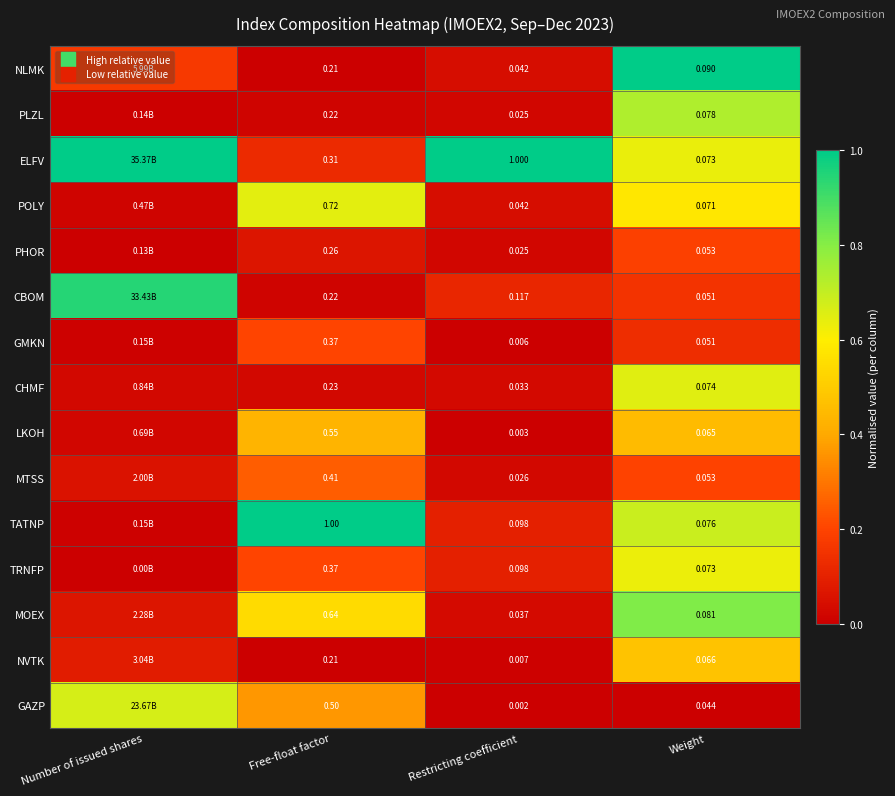

Rank the series at Weight from lowest to highest value.

GAZP, GMKN, CBOM, PHOR, MTSS, LKOH, NVTK, POLY, TRNFP, ELFV, CHMF, TATNP, PLZL, MOEX, NLMK